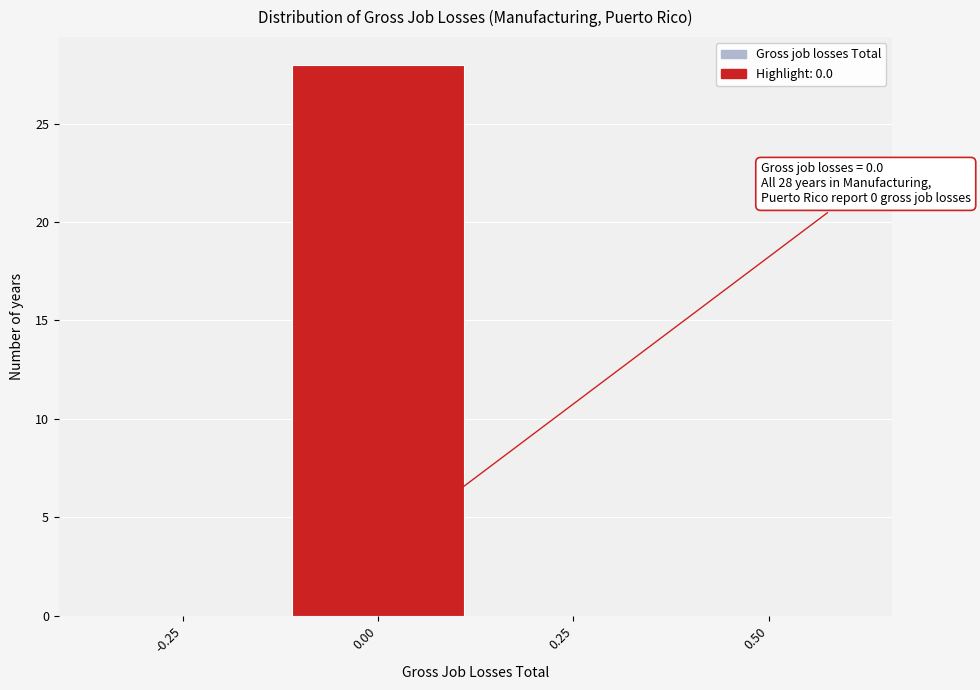

Reading left to right, extract all data points from this chart.

-0.25=0	0.00=28	0.25=0	0.50=0